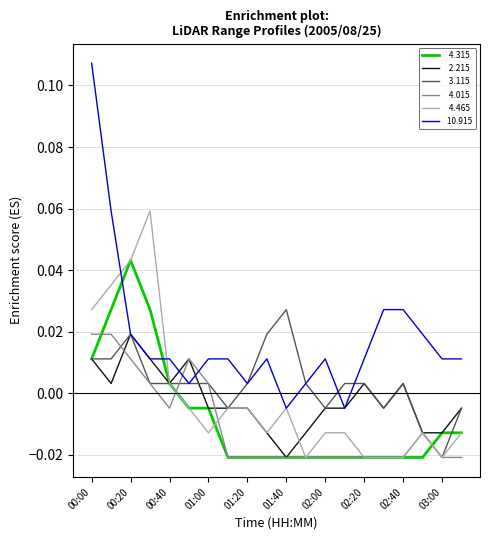

At which category is the sum across all series the highest?

00:00